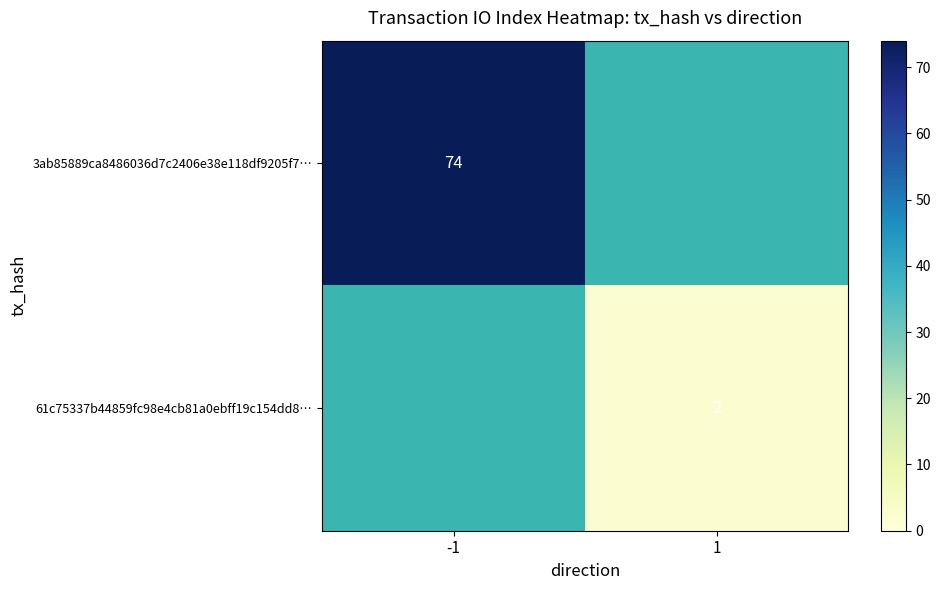

What is the smallest value displayed?

2.0